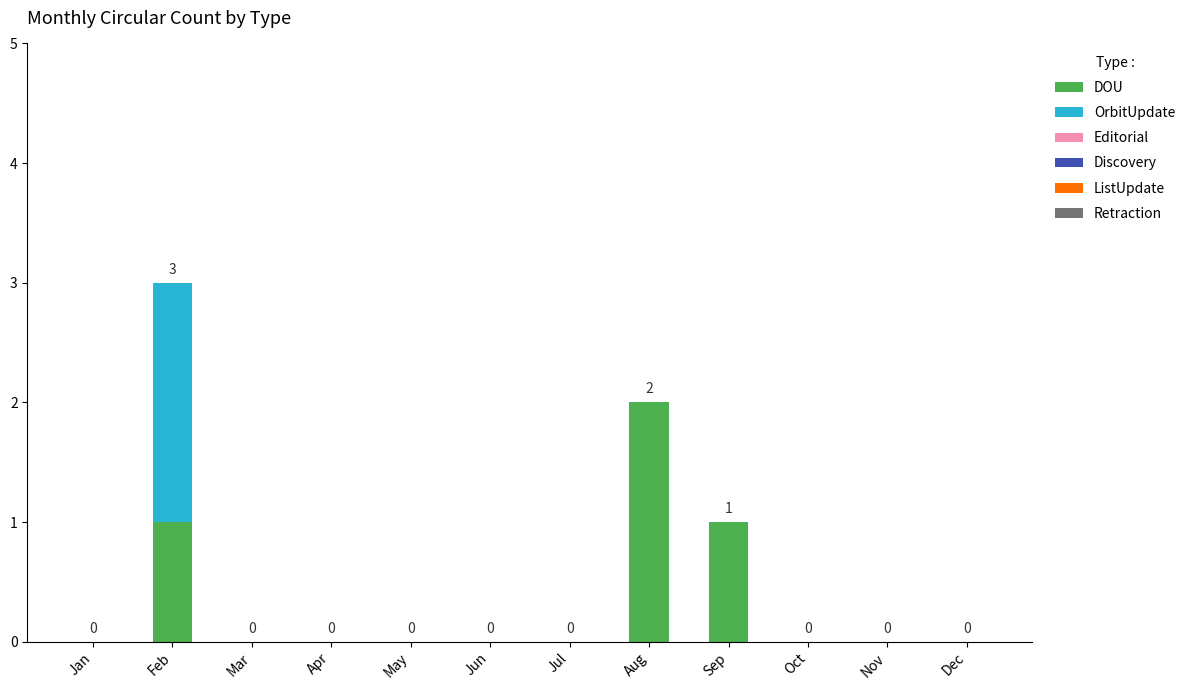

How many distinct data groups are displayed?

2